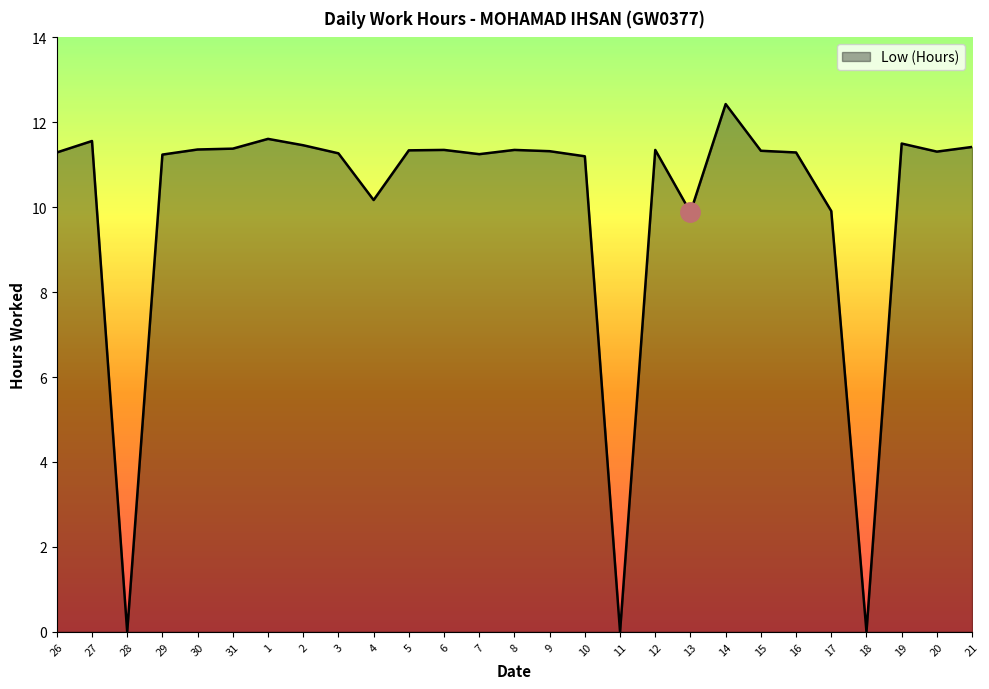

At which label does the data first exceed 11?

26